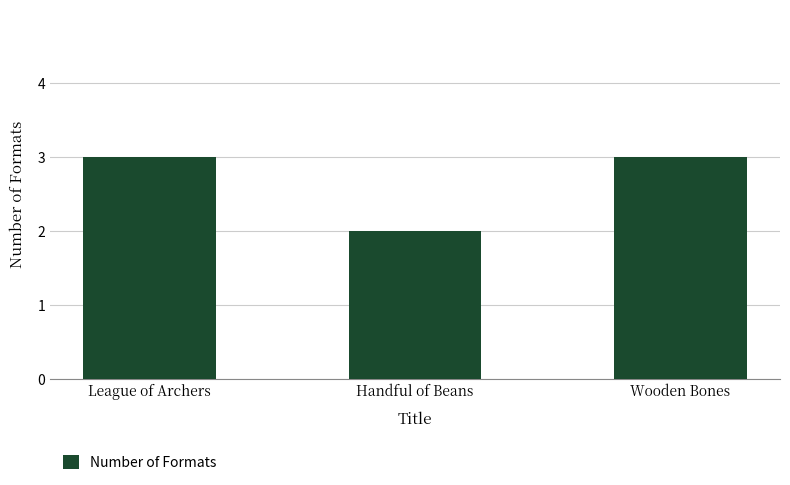

How many categories are shown in the chart?

3